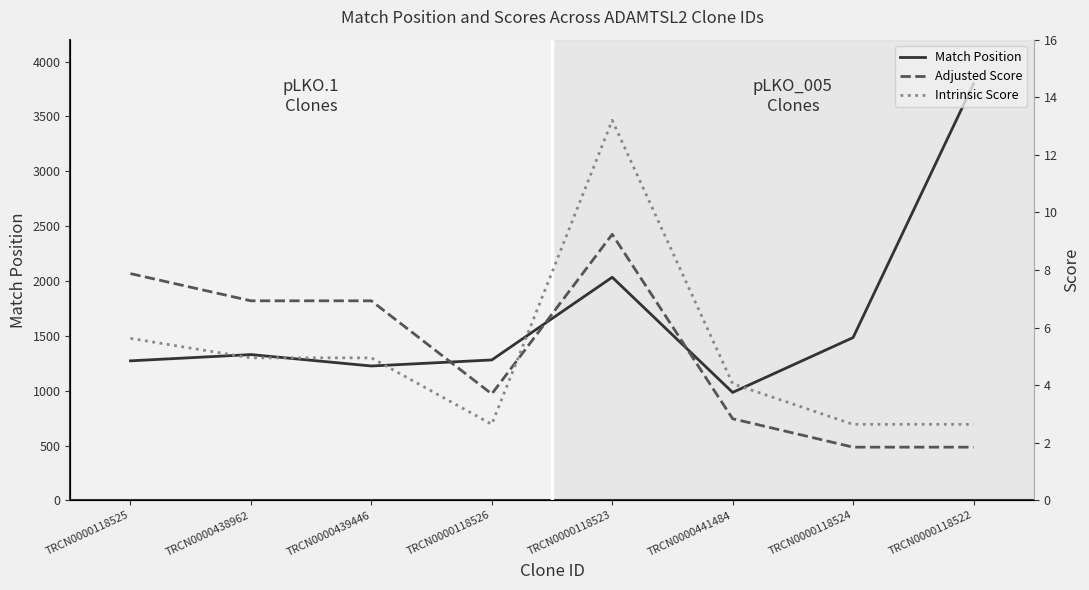

At which category does the chart reach its minimum across all series?

TRCN0000118524